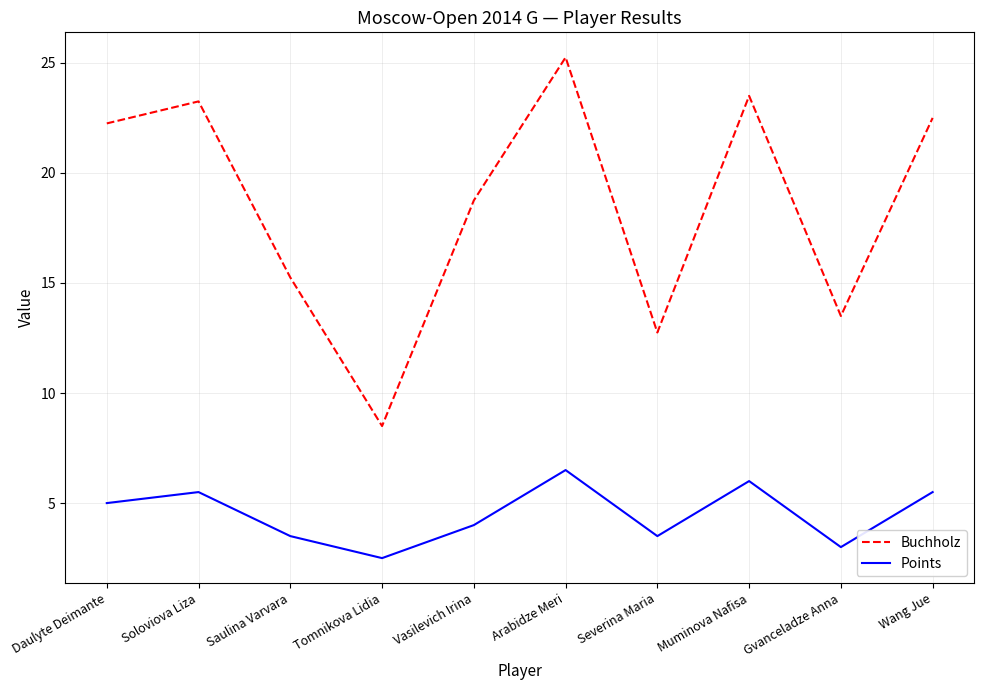

Where is the first local minimum for Points?

Tomnikova Lidia